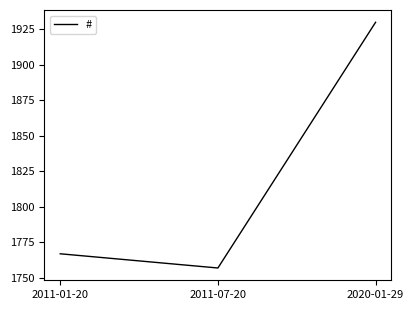

The value at 2011-07-20 is 1757. True or false?

True